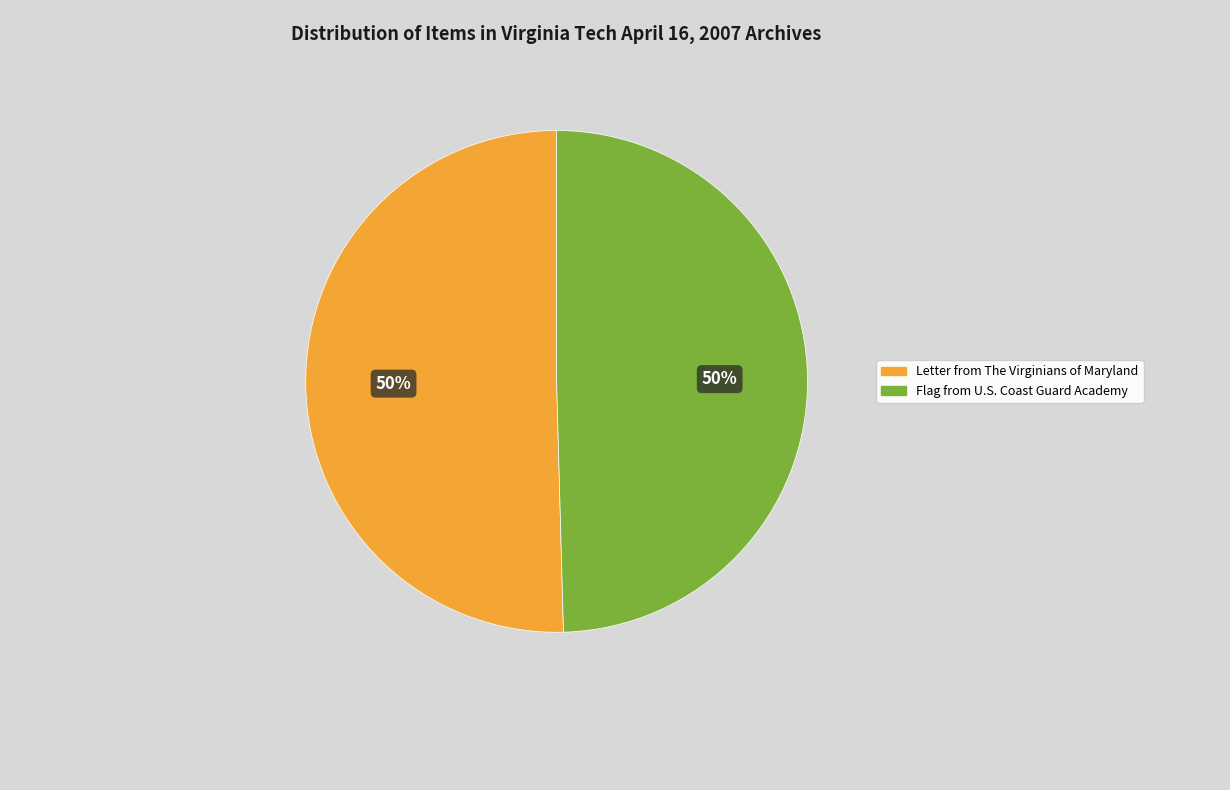

What is the ratio of the value at Flag from U.S. Coast Guard Academy to the value at Letter from The Virginians of Maryland?

1.0